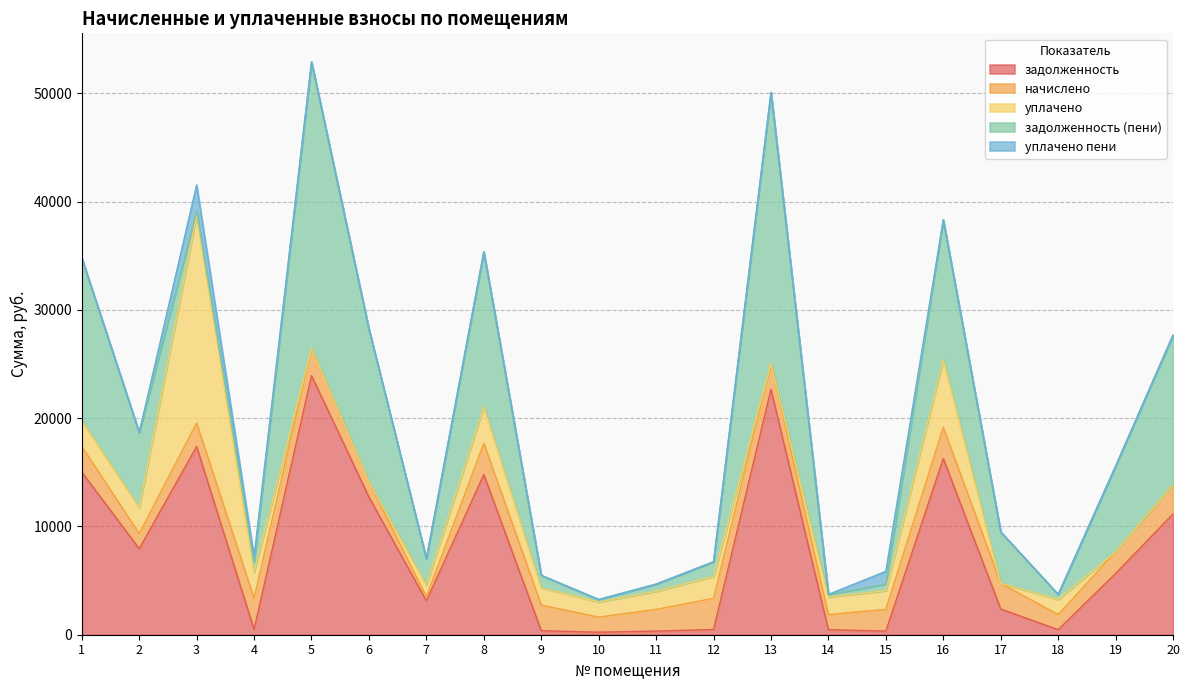

True or false: задолженность (пени) and задолженность intersect in this chart.

True